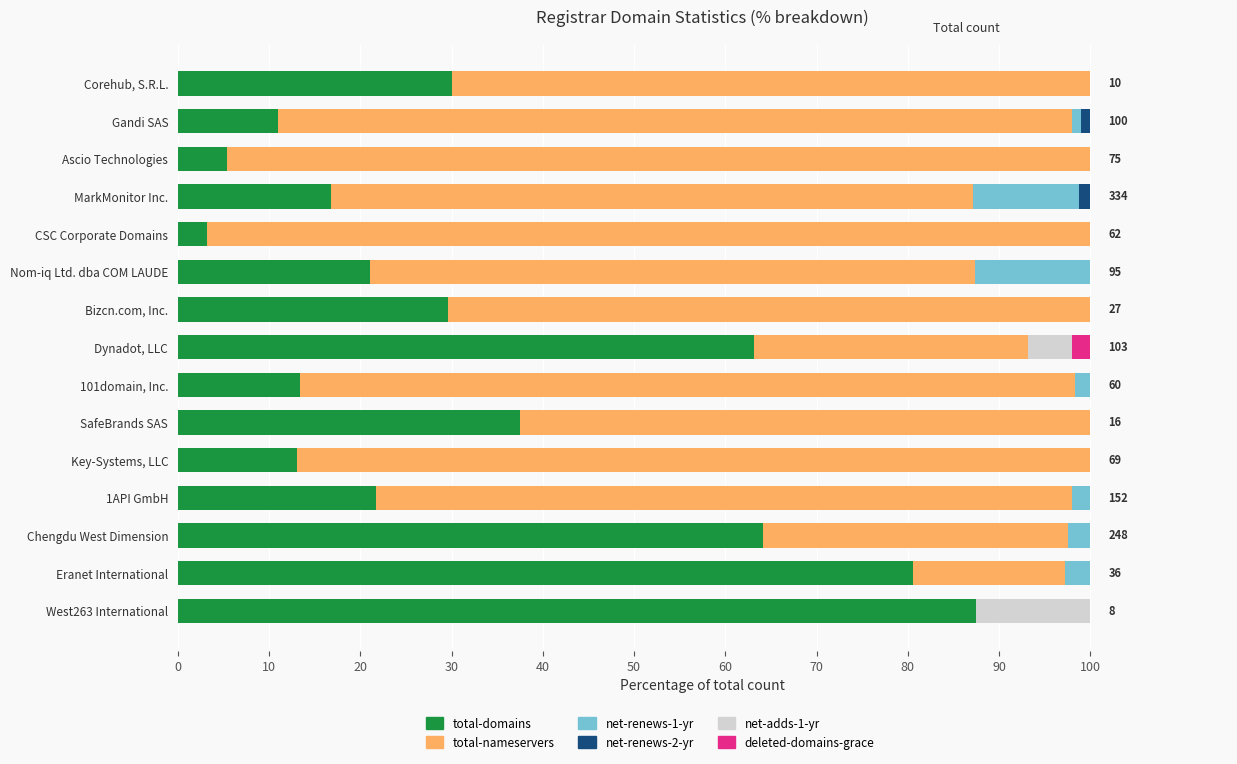

What is the total value across all series at Ascio Technologies?

100.0